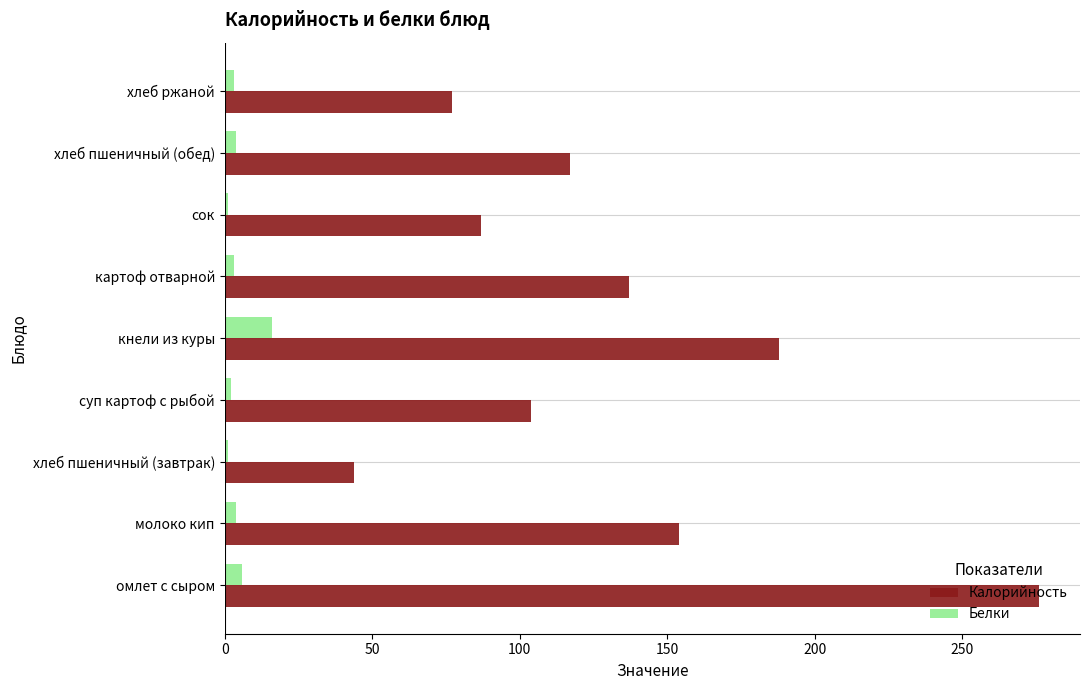

Which series changed the most between хлеб пшеничный (завтрак) and хлеб ржаной?

Калорийность